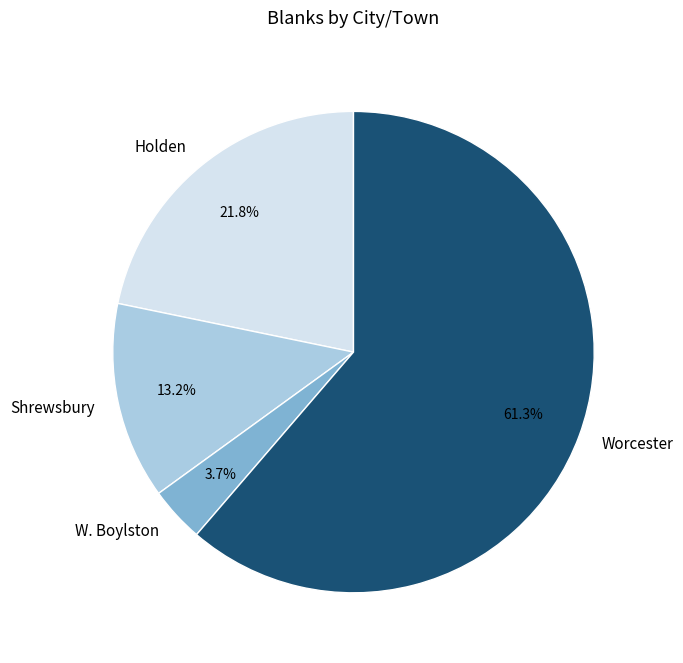

Does any single category account for the majority?

Yes